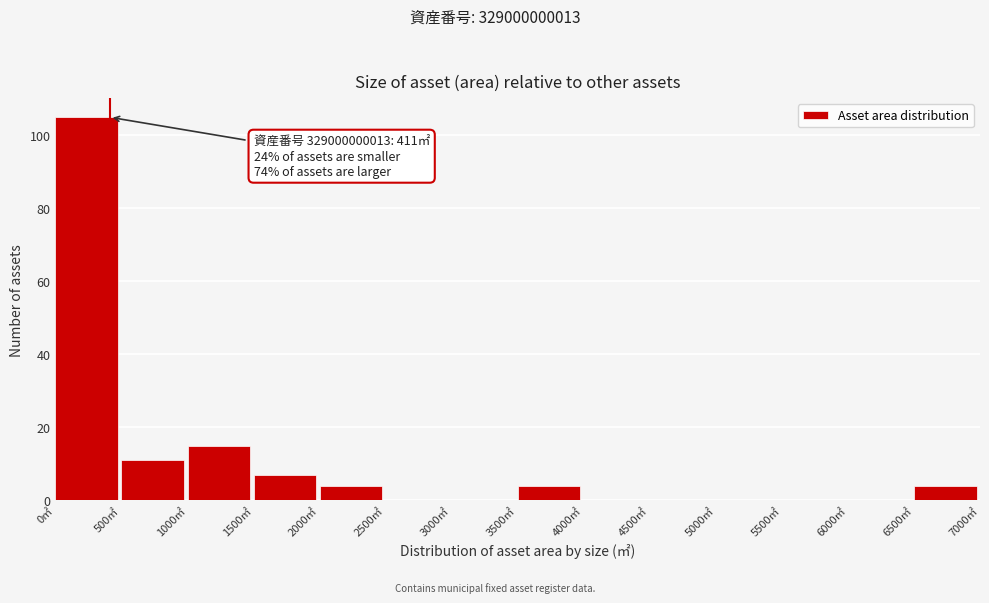

Over which range of the x-axis is the bar tallest?

0 to 500